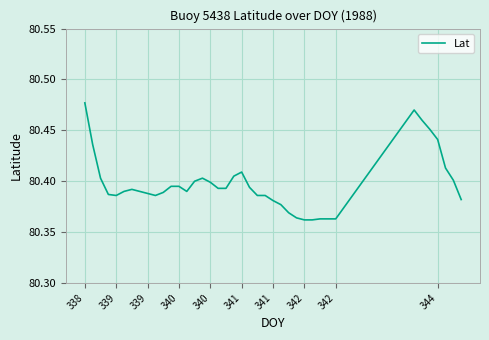

What is the difference between the maximum and minimum values?

0.1